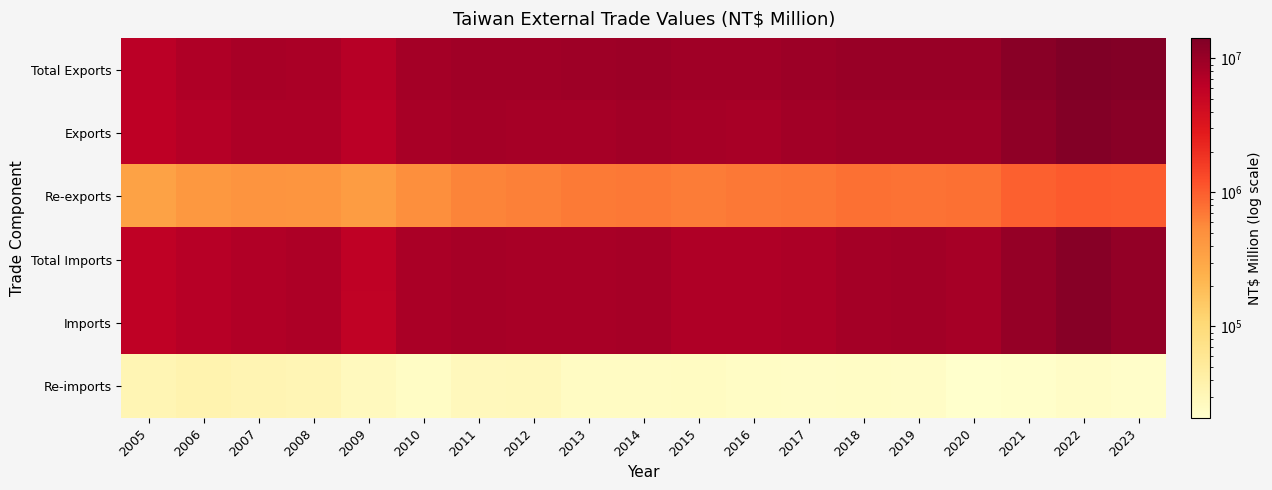

Between 2006 and 2023, which is larger?

2023